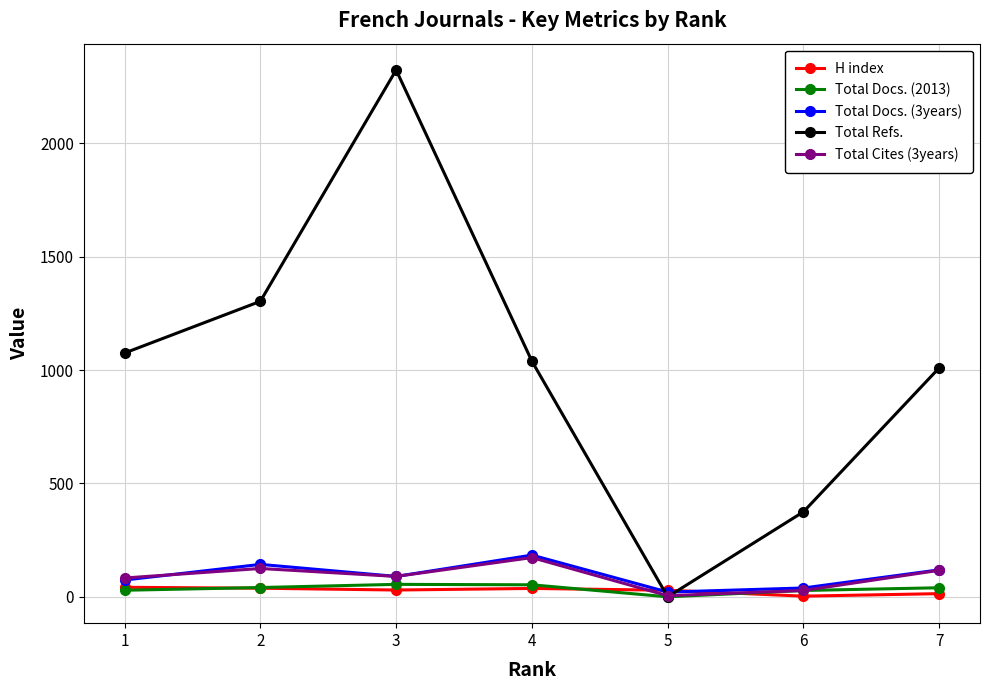

At which category does the chart reach its peak across all series?

3